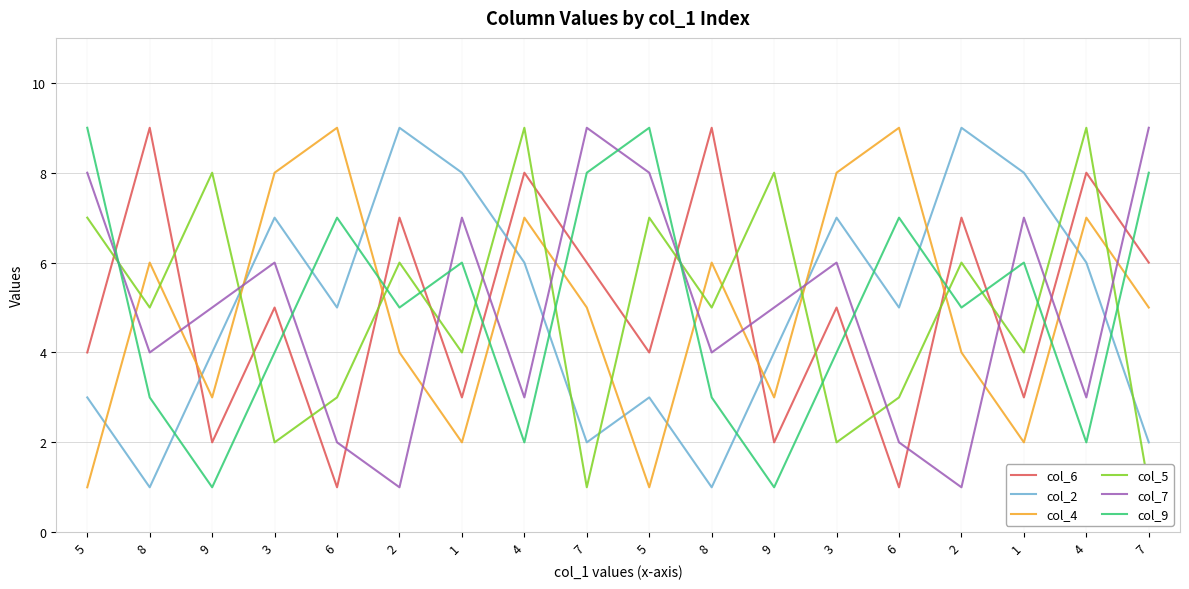

Count the col_5 values in the range 3 to 7.

10